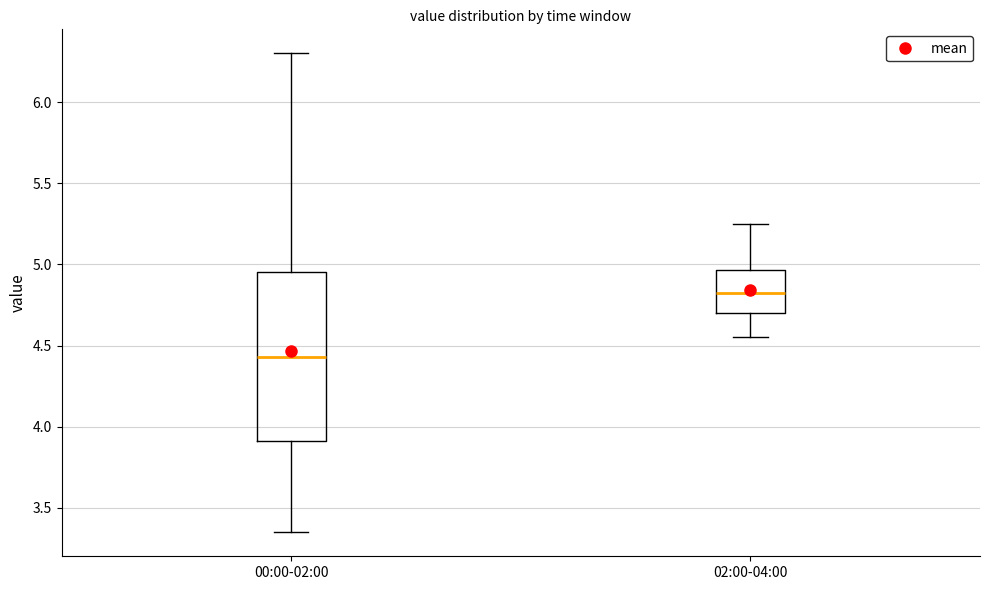

Reading left to right, transcribe this box plot: for each box, give where its median line is, the range the box spans, and where its two whiskers end, as read against the y-axis. The values are not printed on the chart, so give them approximately, as read against the axis.

00:00-02:00: median 4.45, box 3.90 to 4.95, whiskers 3.35 to 6.30
02:00-04:00: median 4.85, box 4.70 to 4.95, whiskers 4.55 to 5.25